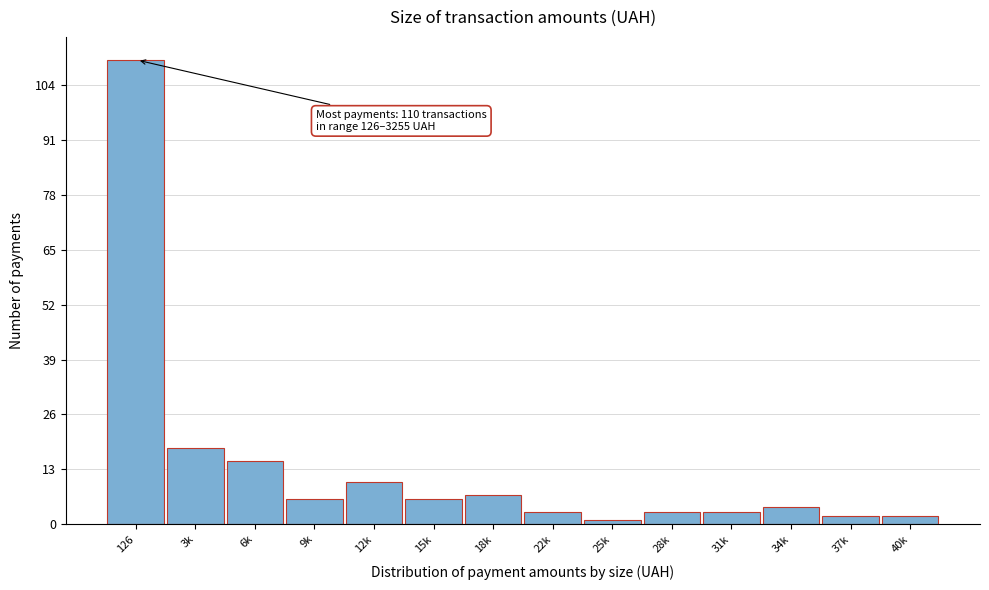

Reading right to left, list all the values displayed in this chart.

40k=2	37k=2	34k=4	31k=3	28k=3	25k=1	22k=3	18k=7	15k=6	12k=10	9k=6	6k=15	3k=18	126=110